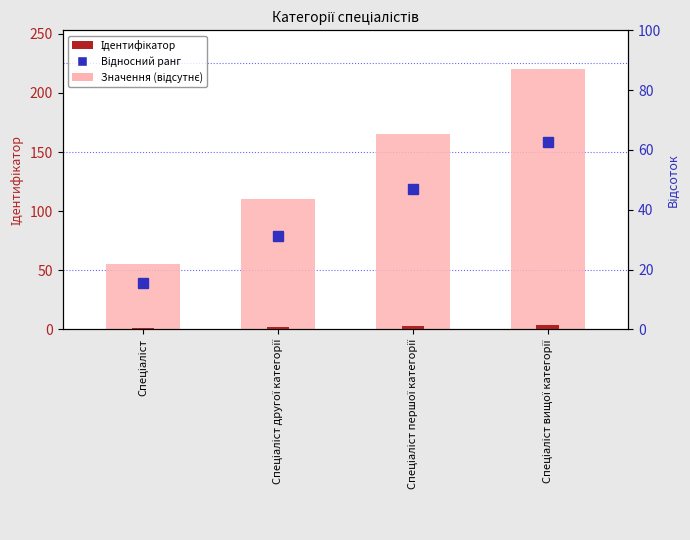

What is the greatest value displayed?

4